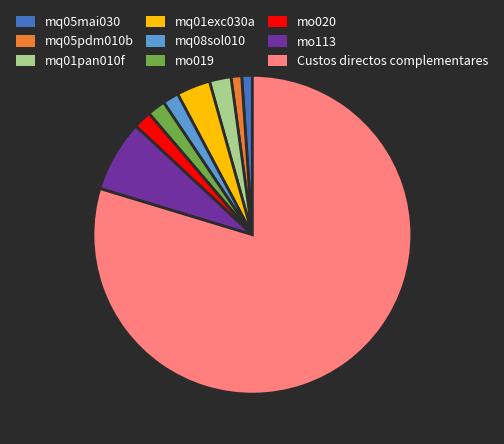

What is the largest slice in the pie chart?

Custos directos complementares